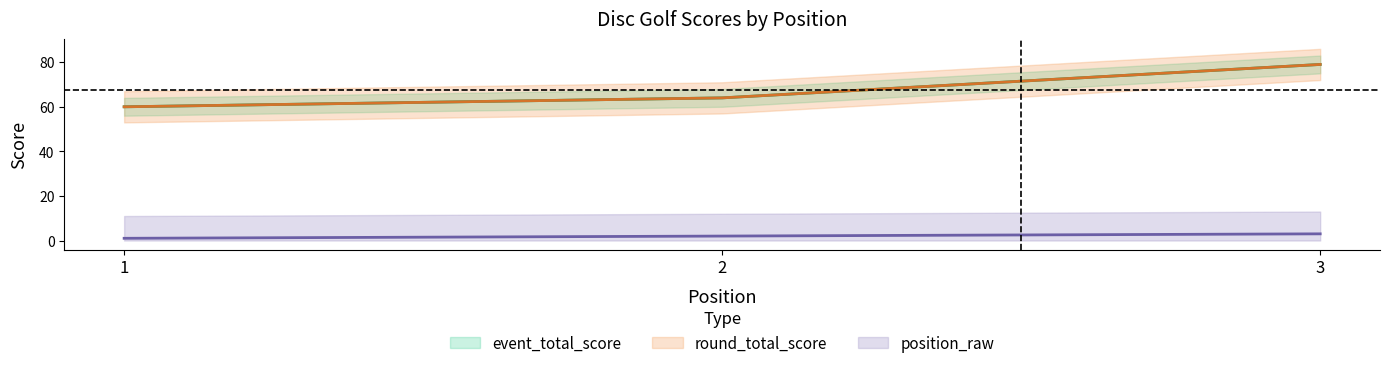

Rank the series by their maximum value, from lowest to highest.

position_raw, event_total_score, round_total_score